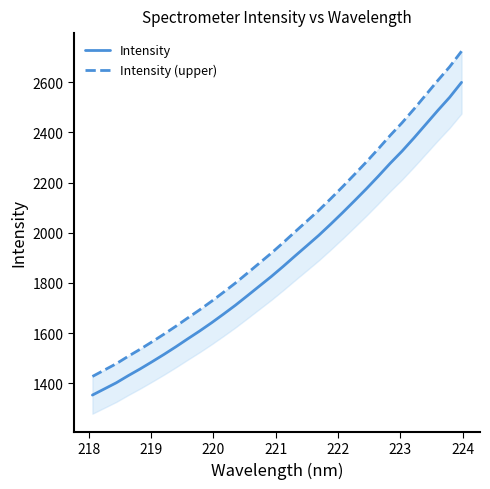

What is the minimum value for Intensity?

1353.6